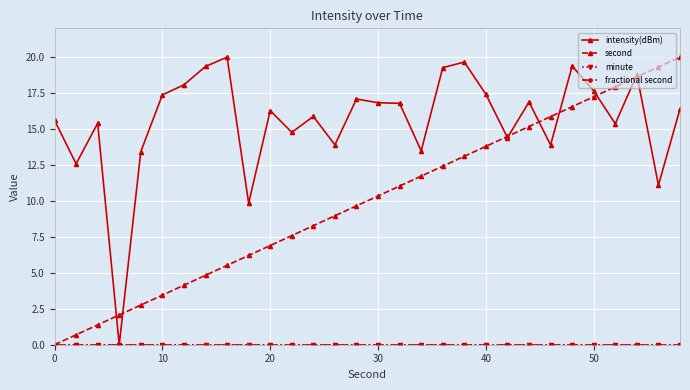

True or false: minute and intensity(dBm) cross at least once.

False